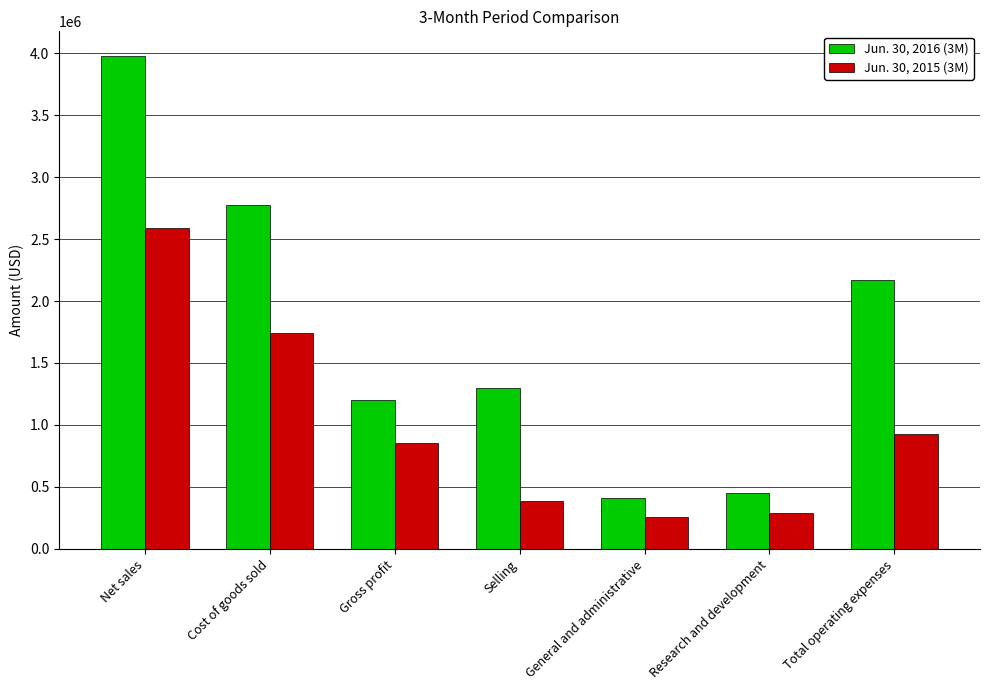

The Jun. 30, 2015 (3M) series shows 931064 at Total operating expenses. True or false?

True